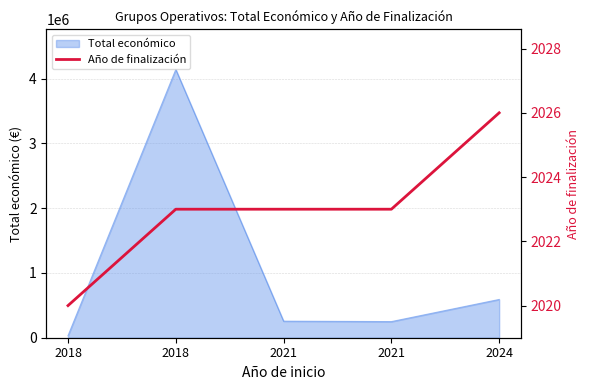

Which category has the lowest value across all series?

2018